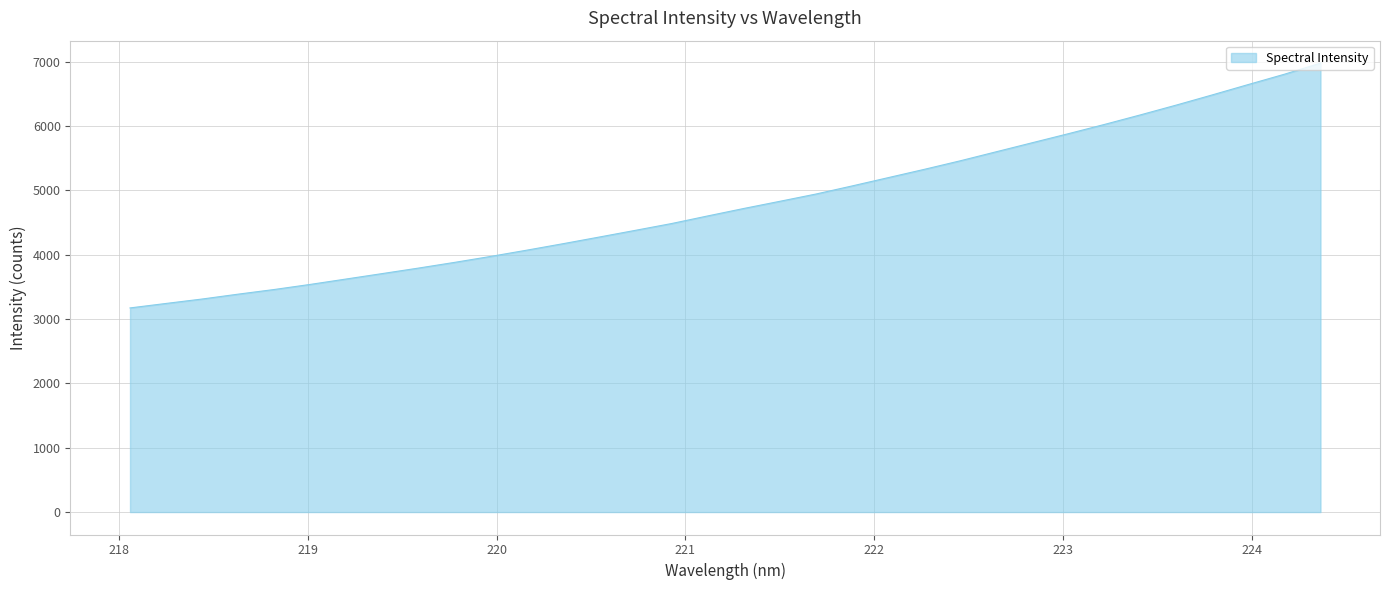

What is the difference between the maximum and minimum values?

3803.5